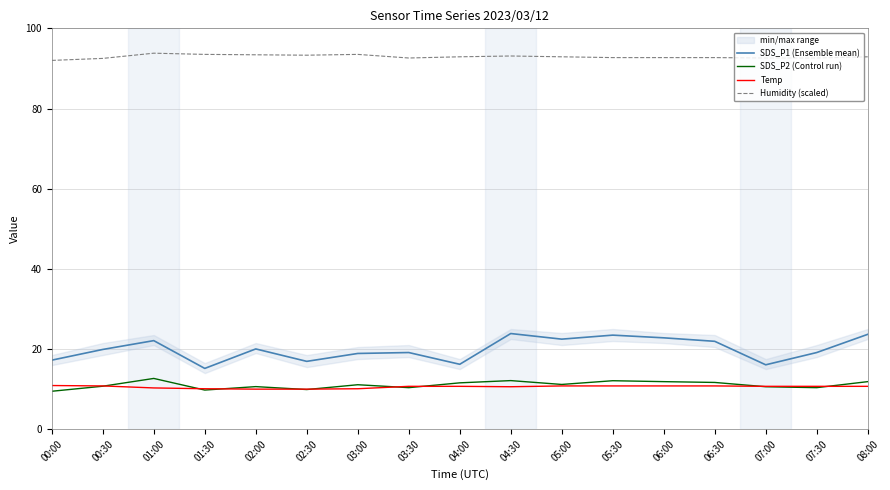

True or false: SDS_P1 (Ensemble mean) and SDS_P2 (Control run) cross at least once.

False